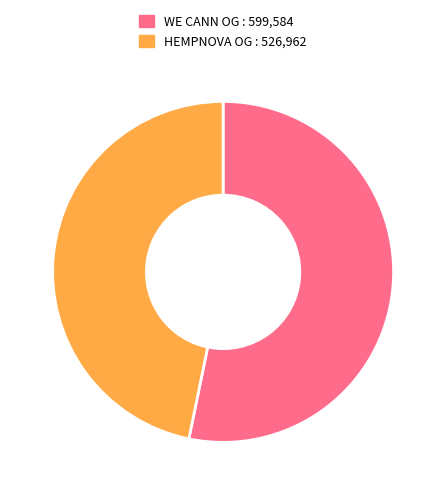

Is there a majority slice in this chart?

Yes